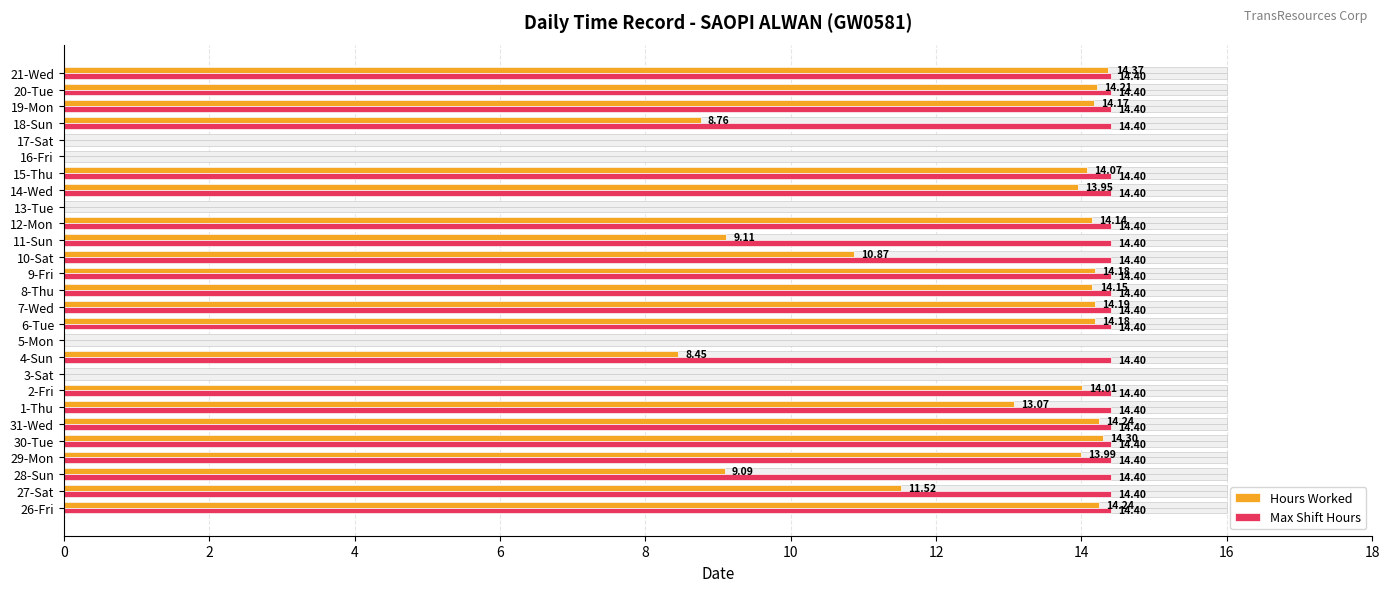

Between 27-Sat and 6-Tue, which series saw the biggest shift?

Hours Worked